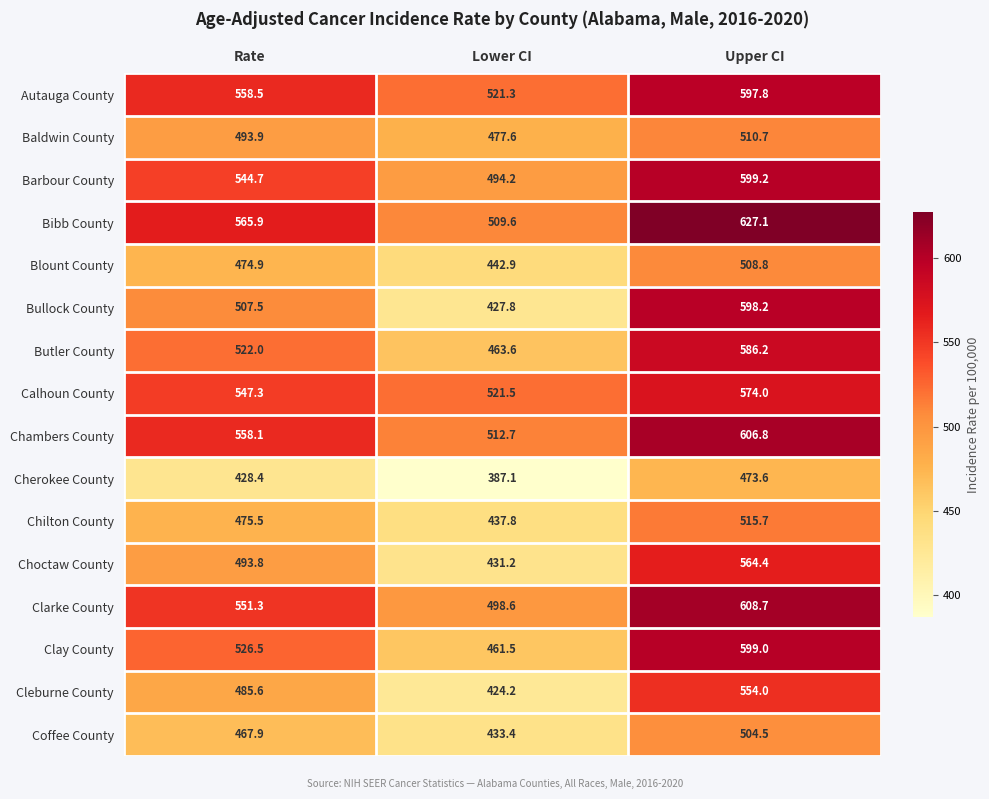

The value of Autauga County at Rate is 558.5. True or false?

True